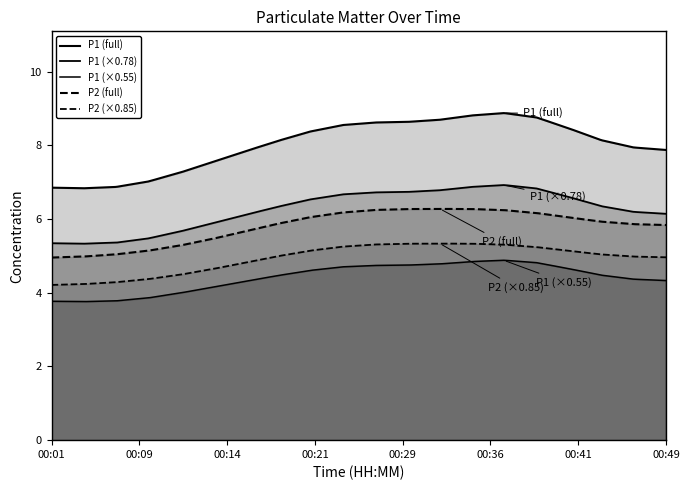

Which series has the largest total across all categories?

P1